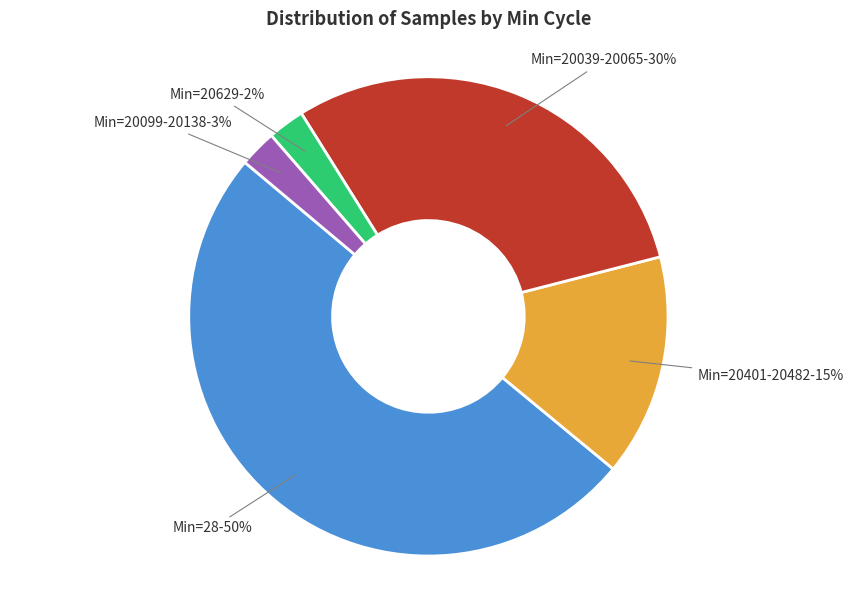

How many segments does this pie chart have?

5